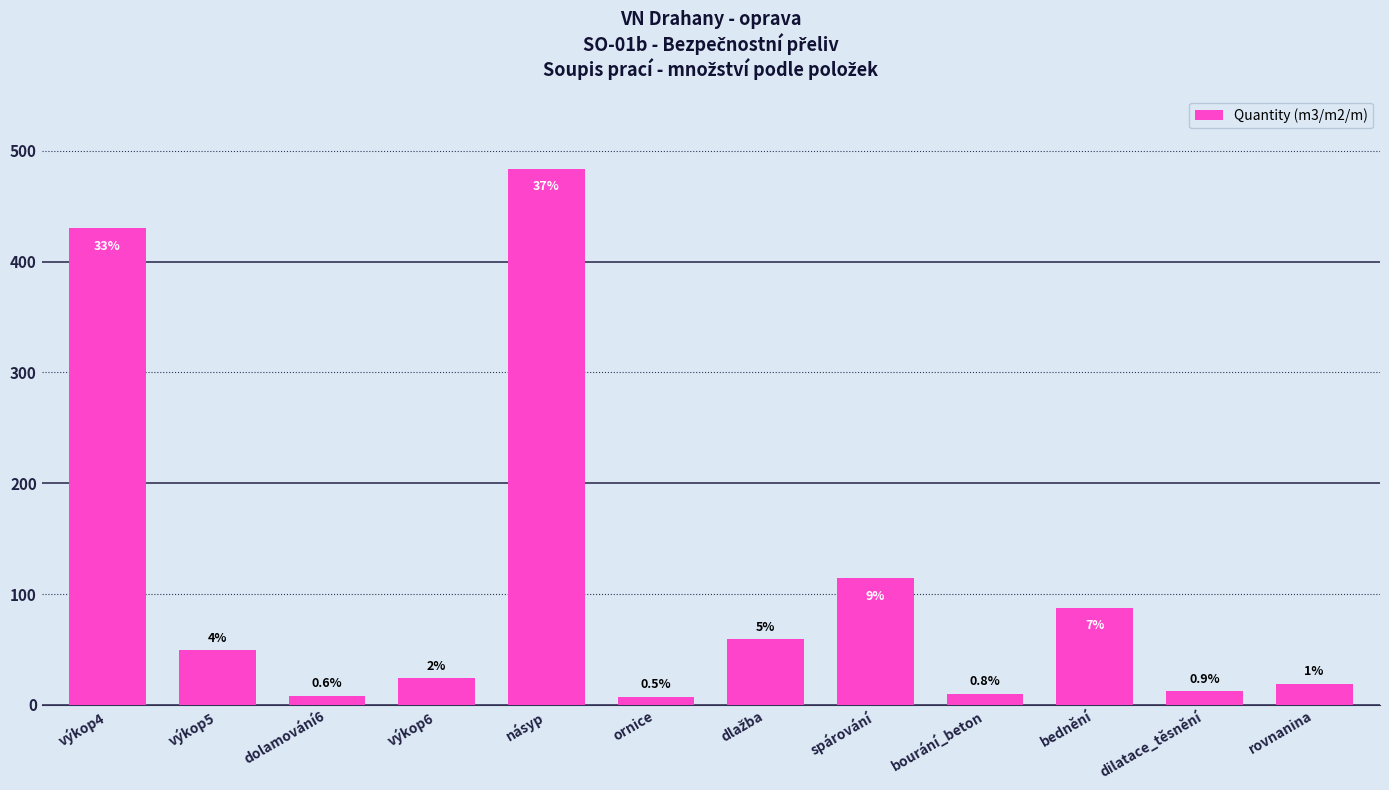

What position from the left is ornice?

6